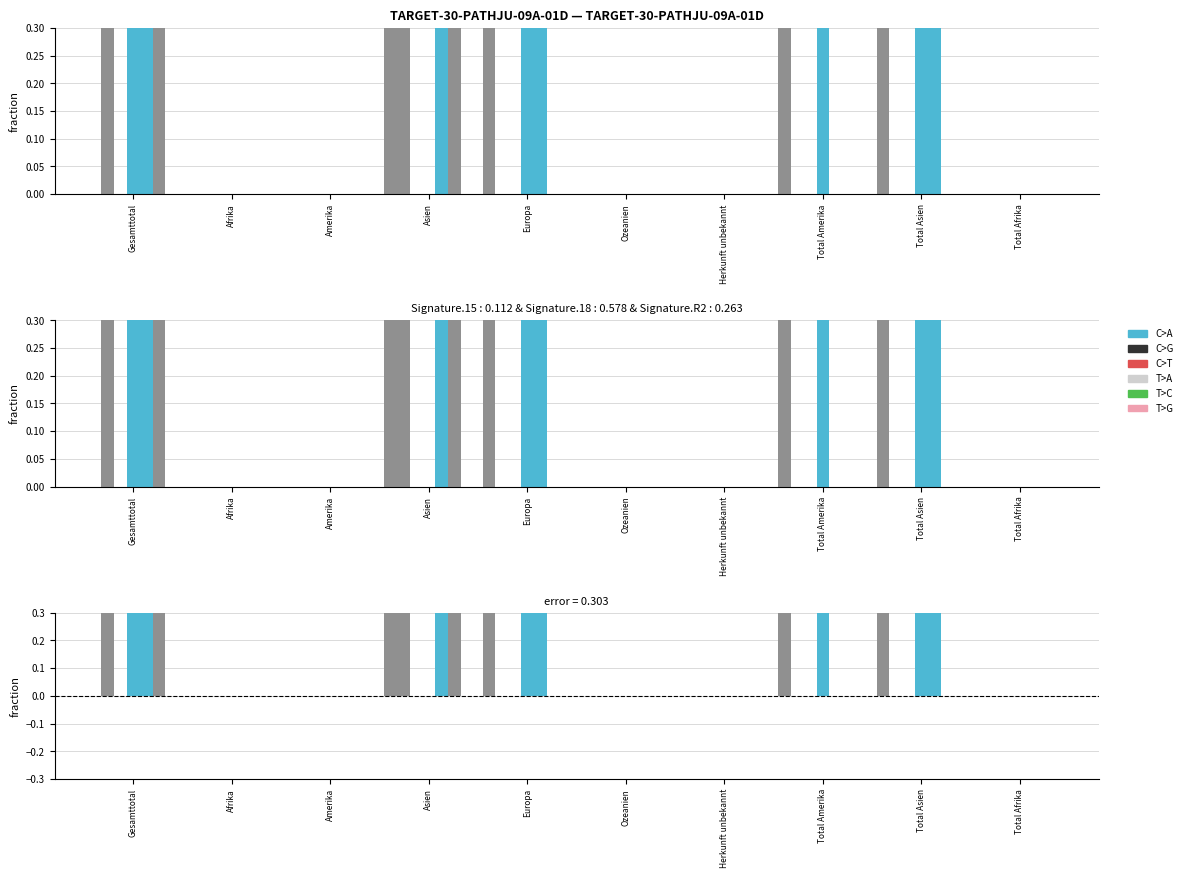

What is the difference between the highest and lowest values at Total Amerika?

0.9